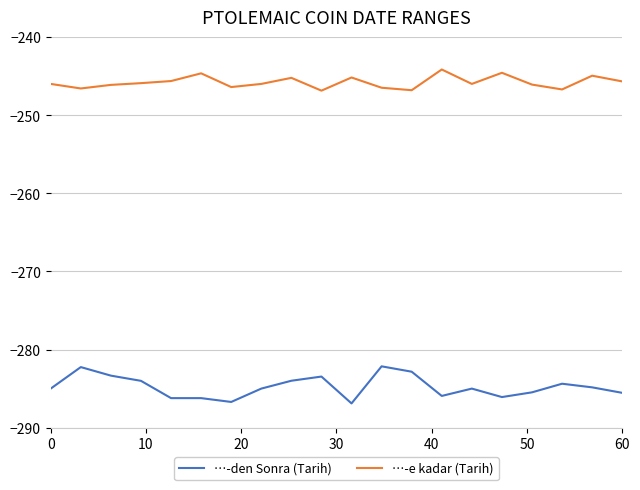

Which series has the largest total across all categories?

…-e kadar (Tarih)